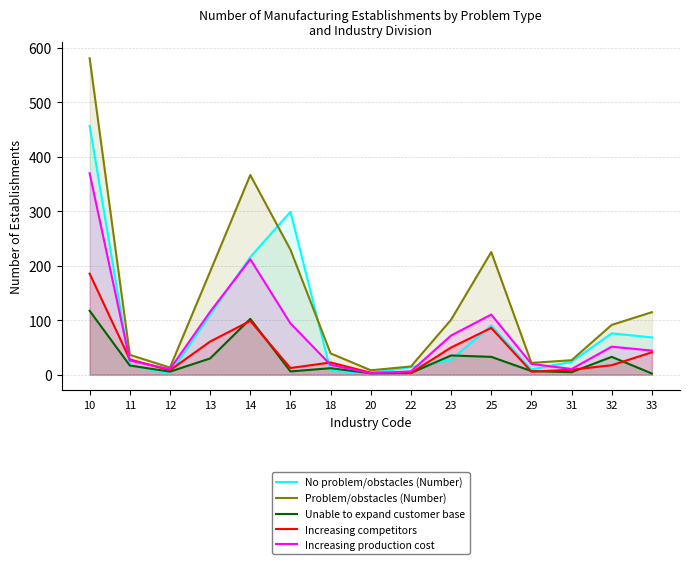

What is the greatest value displayed?

580.6